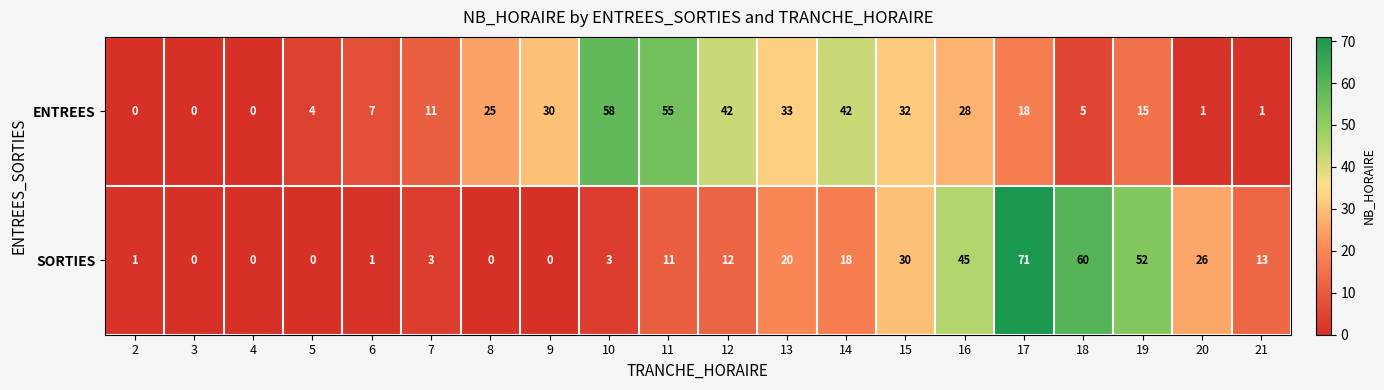

At how many categories does at least one series exceed 57?

3